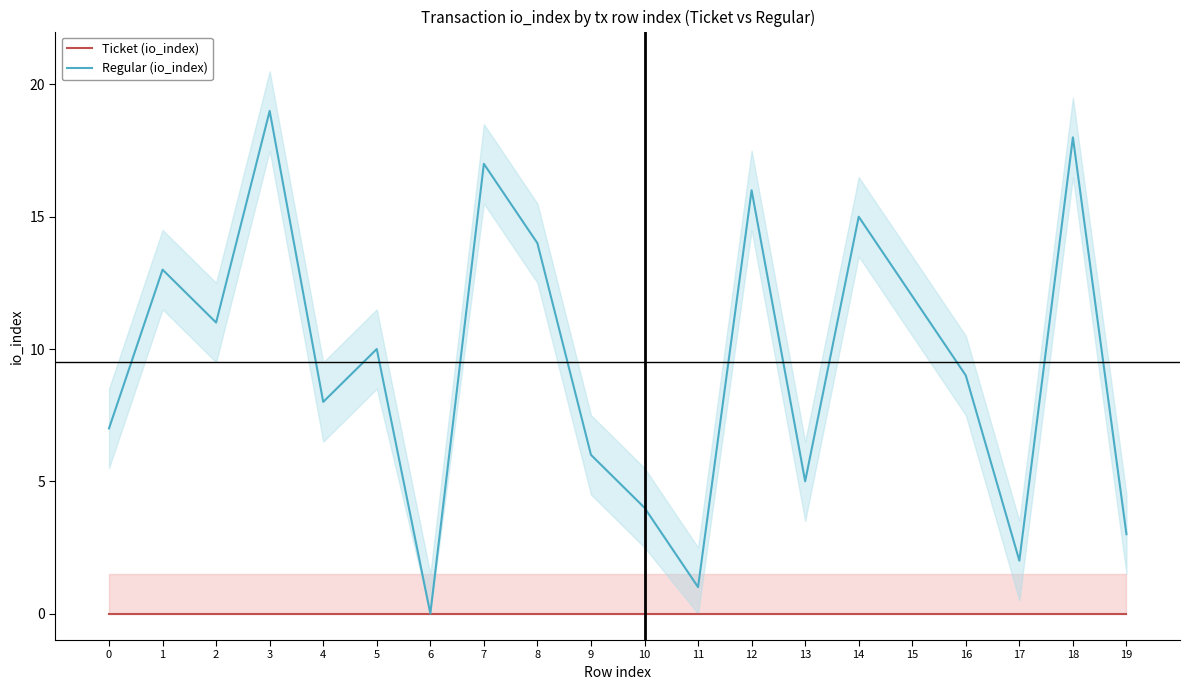

True or false: Regular (io_index) and Ticket (io_index) cross at least once.

False